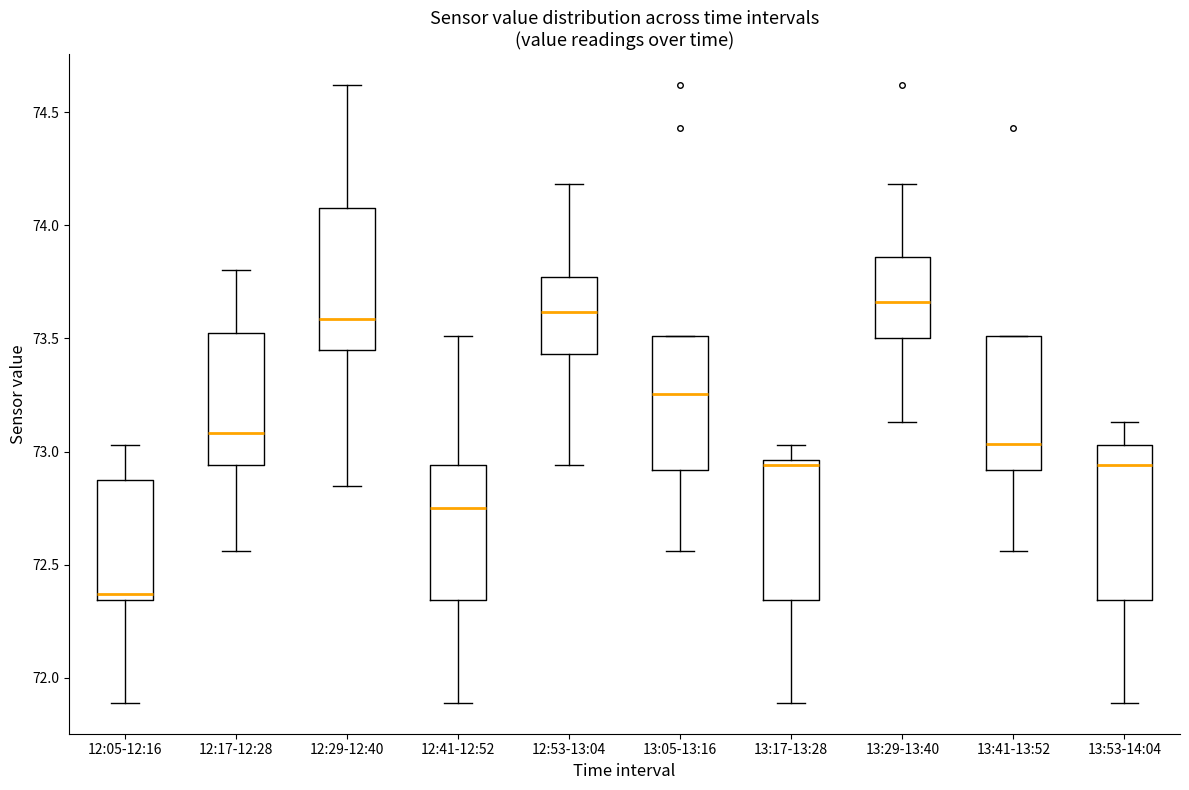

Reading left to right, read every box against the y-axis: the position of its median line, the range the box covers, and the ends of its whiskers. The values are not printed on the chart, so give them approximately, as read against the axis.

12:05-12:16: median 72.35 (just above the box's lower edge), box 72.35 to 72.85, whiskers 71.90 to 73.05
12:17-12:28: median 73.10, box 72.95 to 73.55, whiskers 72.55 to 73.80
12:29-12:40: median 73.60, box 73.45 to 74.10, whiskers 72.85 to 74.60
12:41-12:52: median 72.75, box 72.35 to 72.95, whiskers 71.90 to 73.50
12:53-13:04: median 73.60, box 73.45 to 73.75, whiskers 72.95 to 74.20
13:05-13:16: median 73.25, box 72.90 to 73.50, whiskers 72.55 to 73.50
13:17-13:28: median 72.95 (just below the box's upper edge), box 72.35 to 72.95, whiskers 71.90 to 73.05
13:29-13:40: median 73.65, box 73.50 to 73.85, whiskers 73.15 to 74.20
13:41-13:52: median 73.05, box 72.90 to 73.50, whiskers 72.55 to 73.50
13:53-14:04: median 72.95, box 72.35 to 73.05, whiskers 71.90 to 73.15